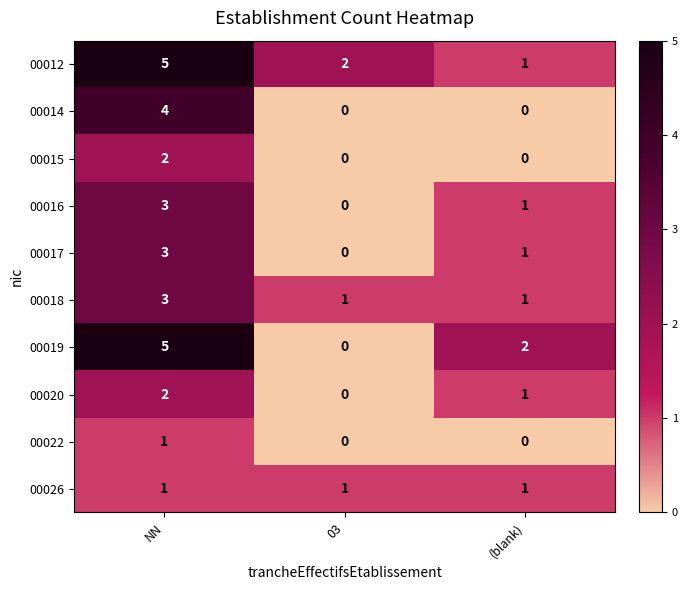

At which category is the sum across all series the highest?

NN